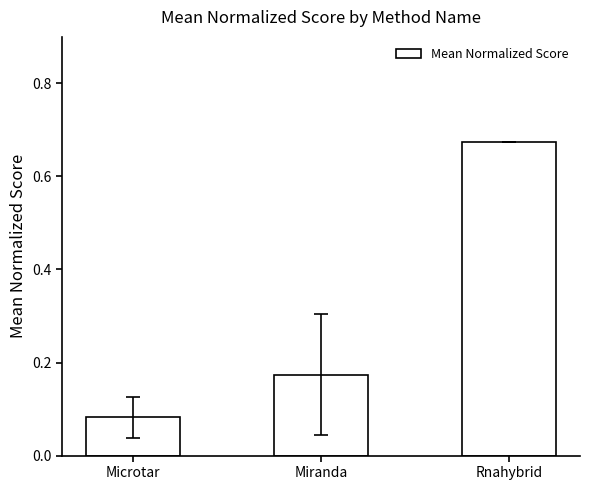

Does the chart contain any negative values?

No